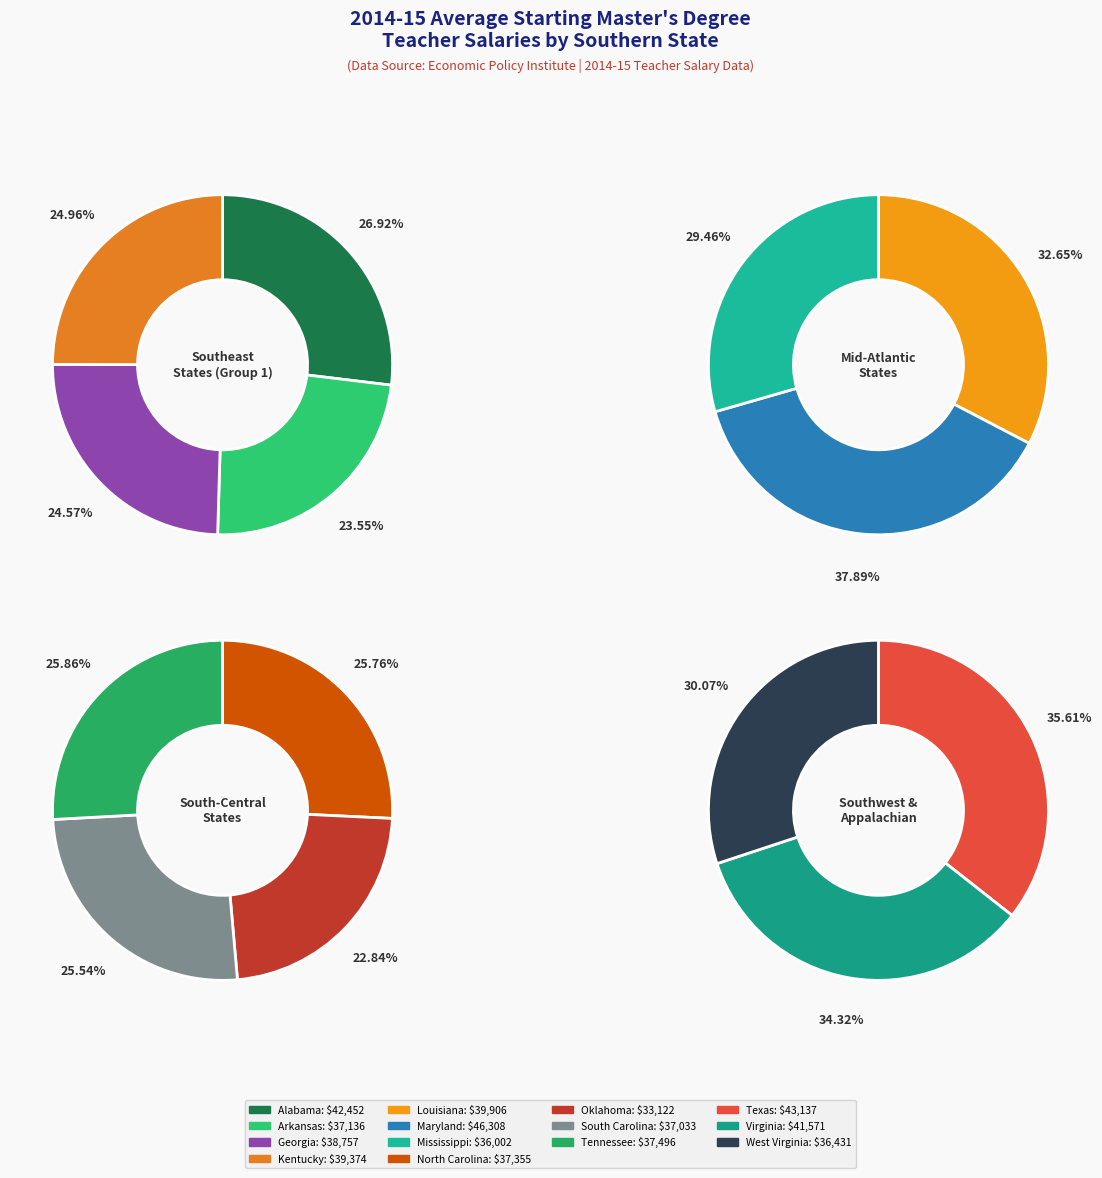

How many segments does this pie chart have?

14